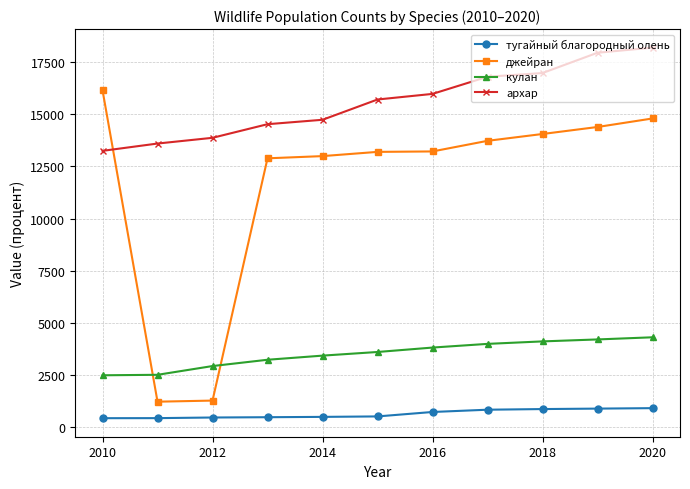

What is the maximum value shown in the chart?

18200